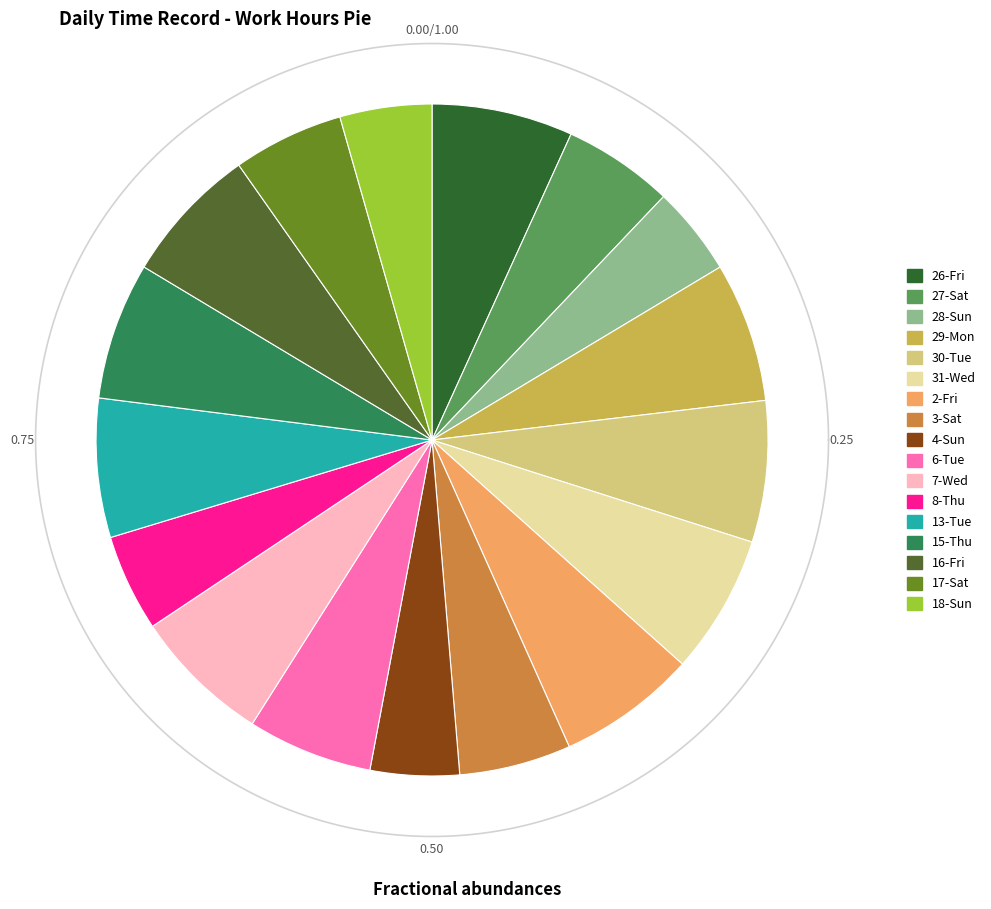

To the nearest percent, what is the difference between the 27-Sat and 8-Thu slice percentages?

1%